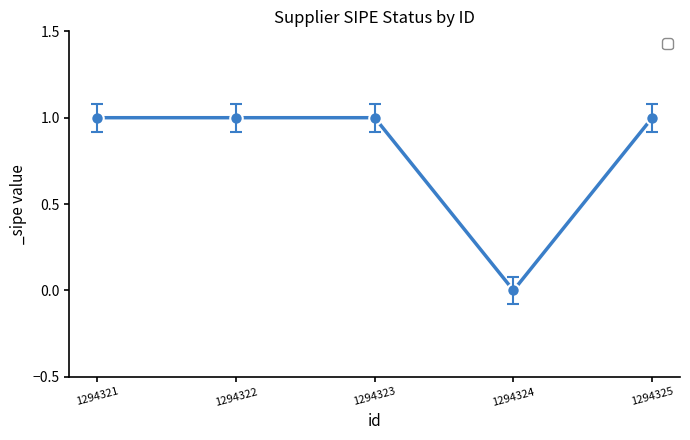

Which has a higher value, 1294324 or 1294321?

1294321